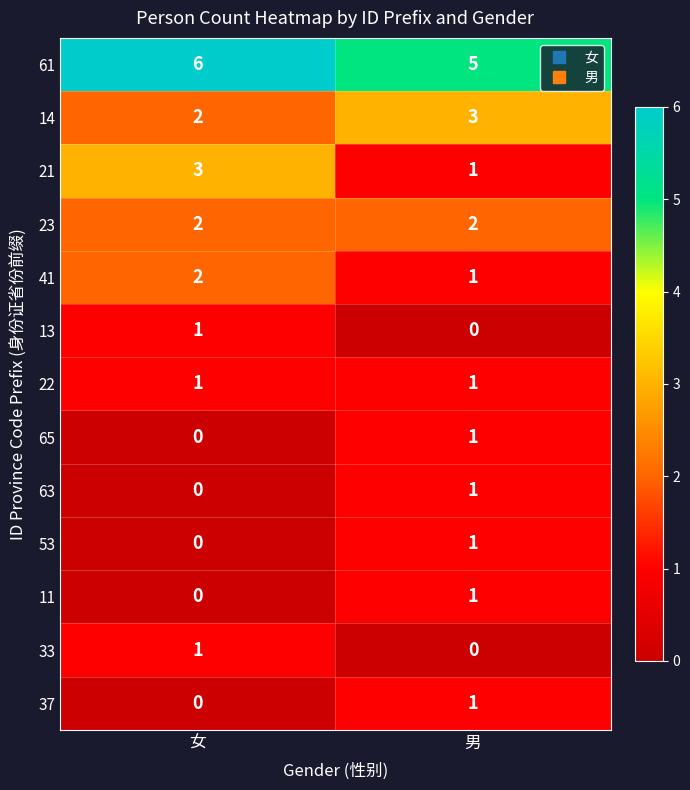

Which series changed the most between 女 and 男?

21